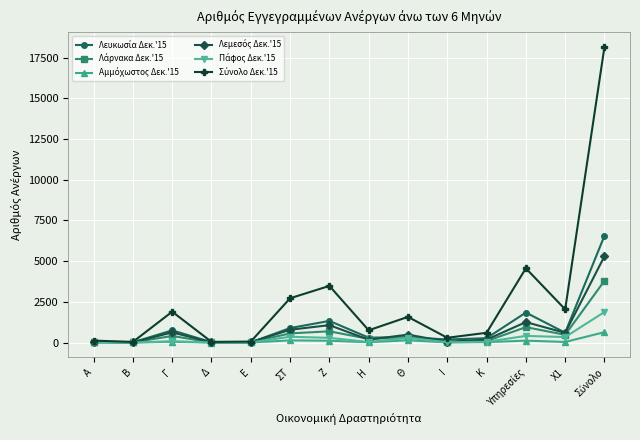

What is the label of the 7th point from the left?

Ζ